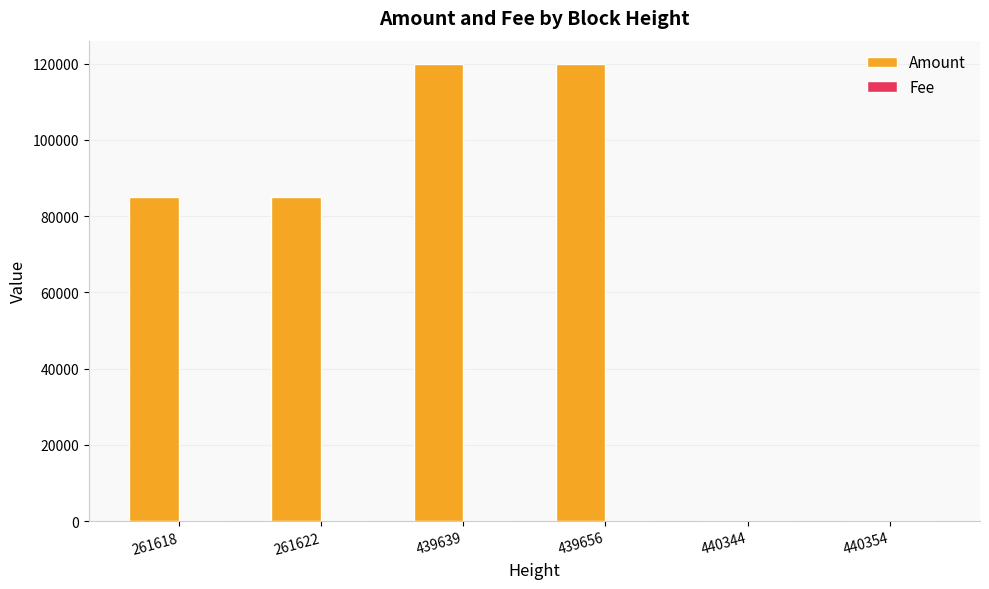

What is the average value of the Amount series?

68334